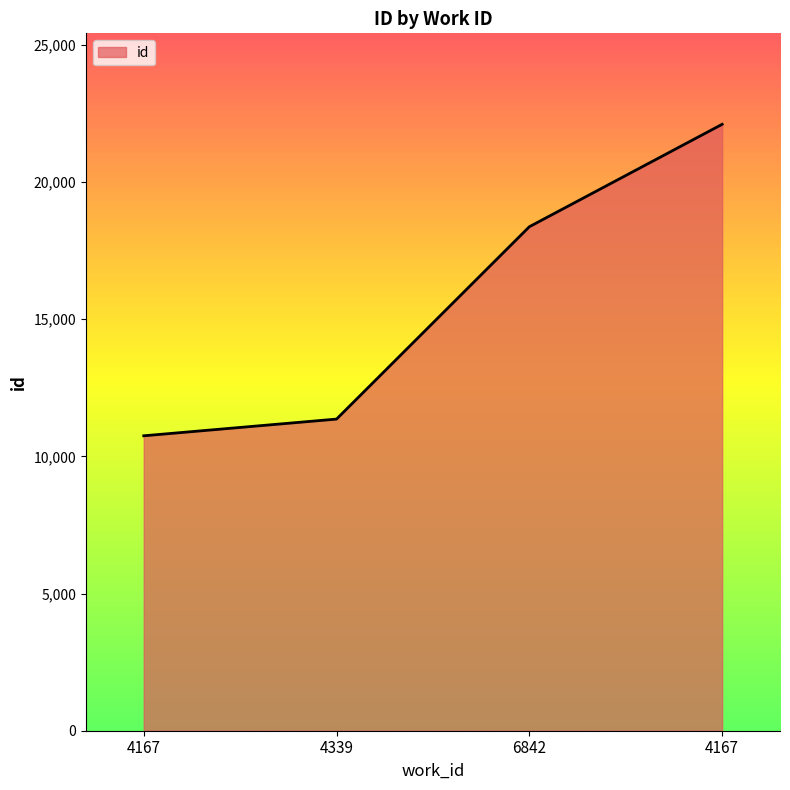

The value at 6842 is 5620. True or false?

False